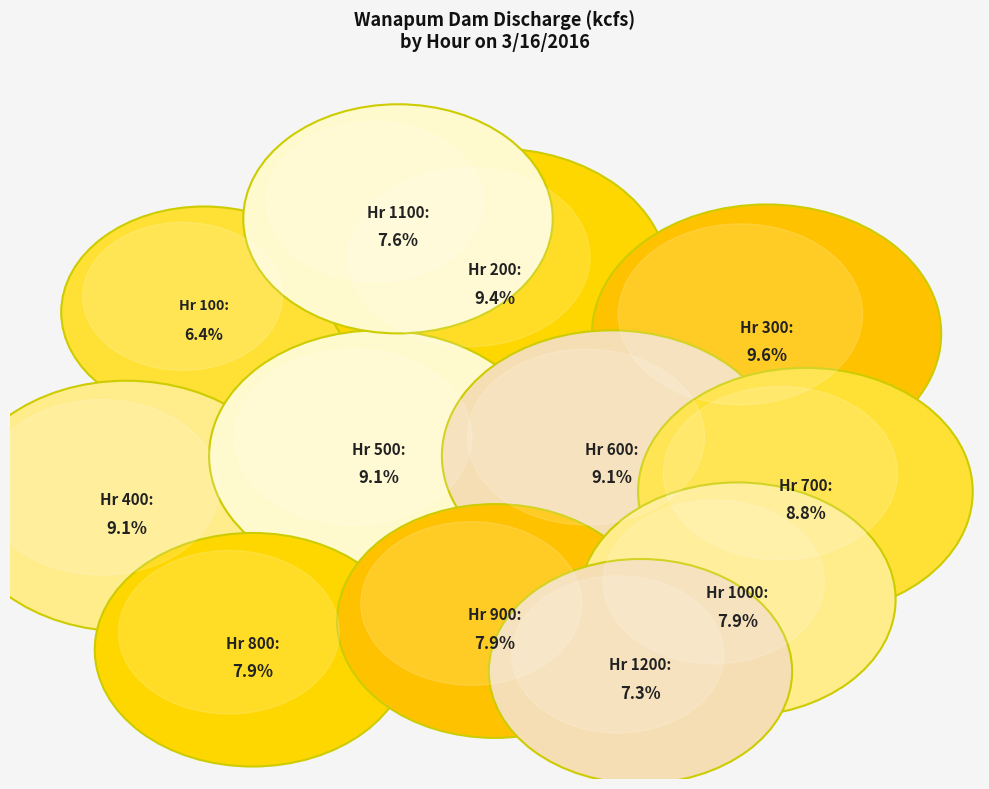

To the nearest percent, what is the average slice percentage?

8%